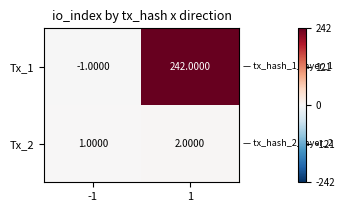

What is the sum of all Tx_2 values?

3